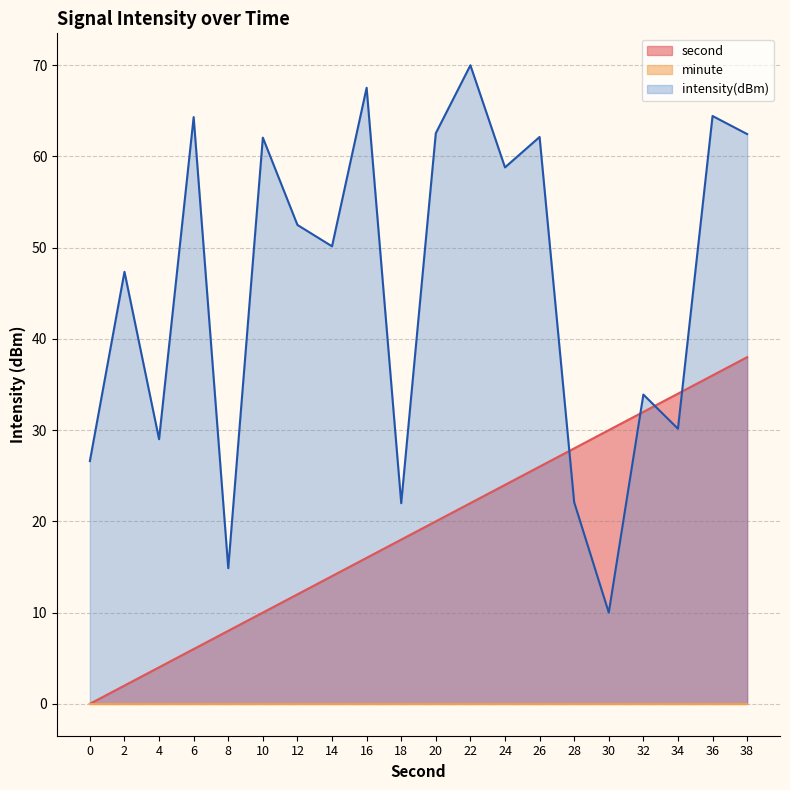

The second series shows 8.0 at 8. True or false?

True